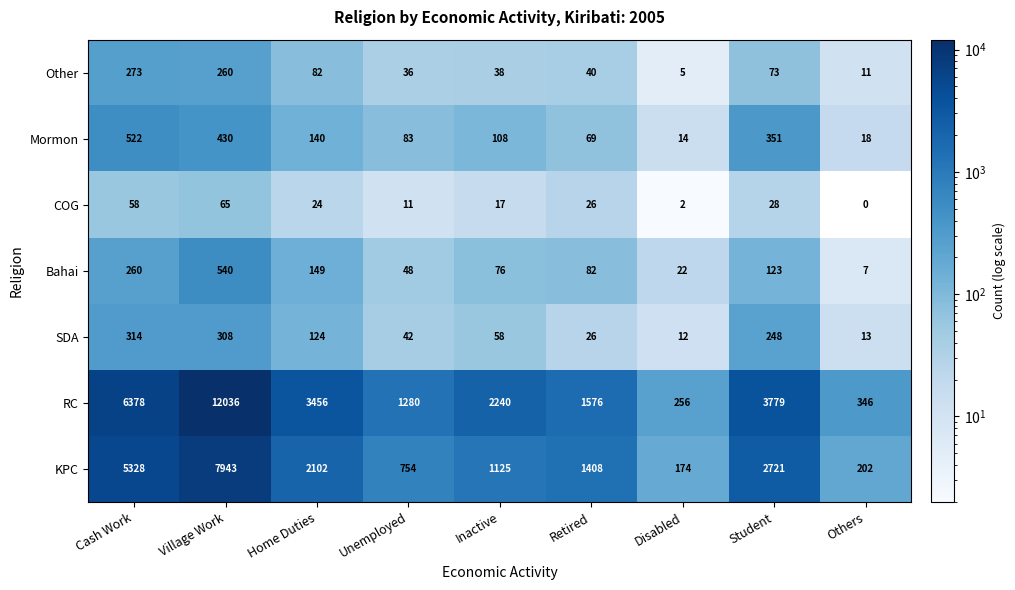

True or false: Other has a value of 260 at Village Work.

True